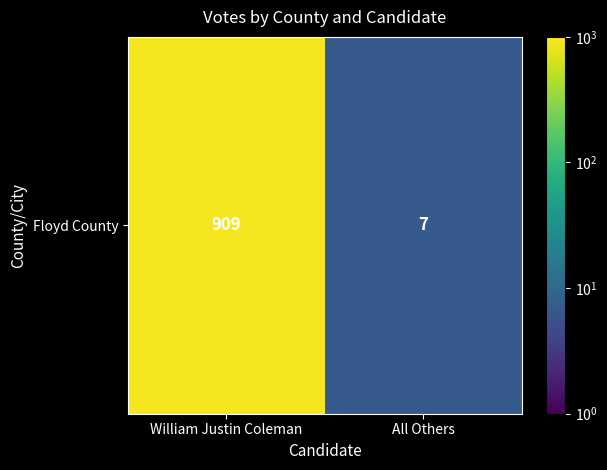

Reading left to right, extract all data points from this chart.

909	7